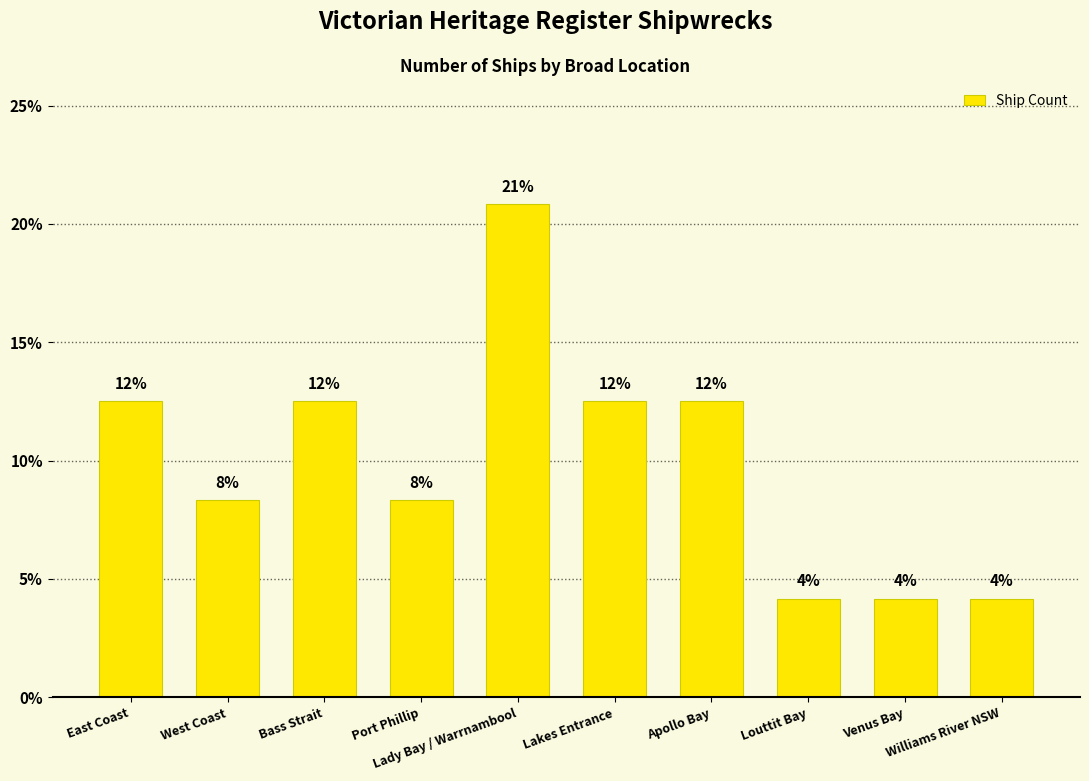

What is the average value?

10.0